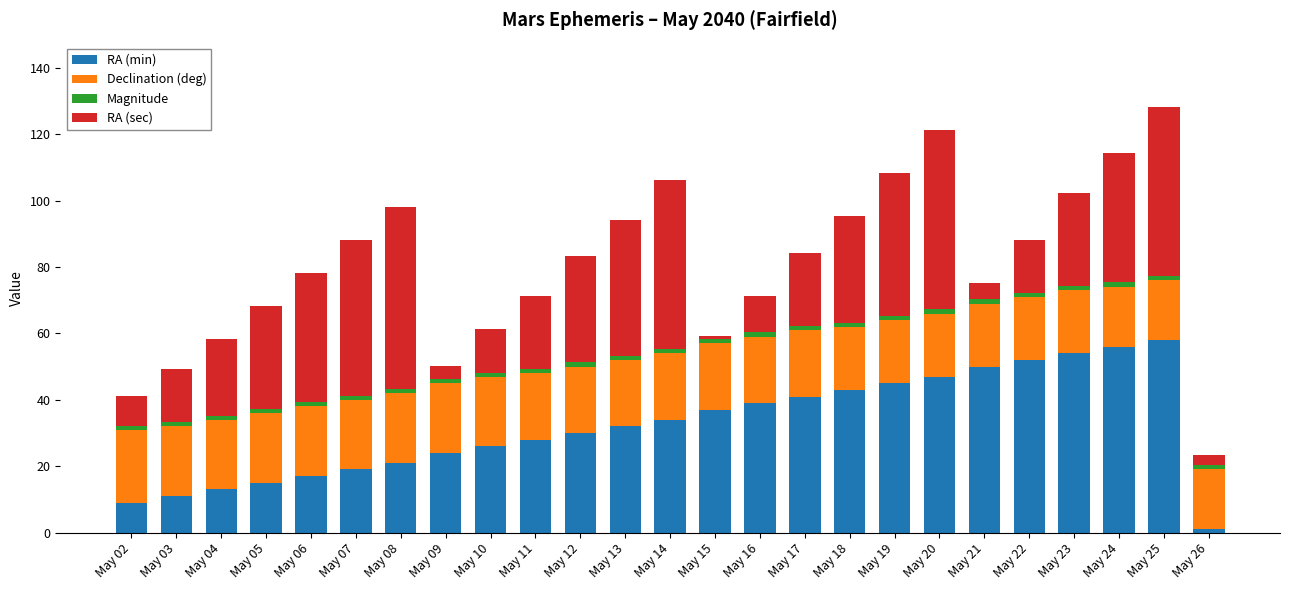

True or false: RA (min) has a value of 15.7 at May 16.

False